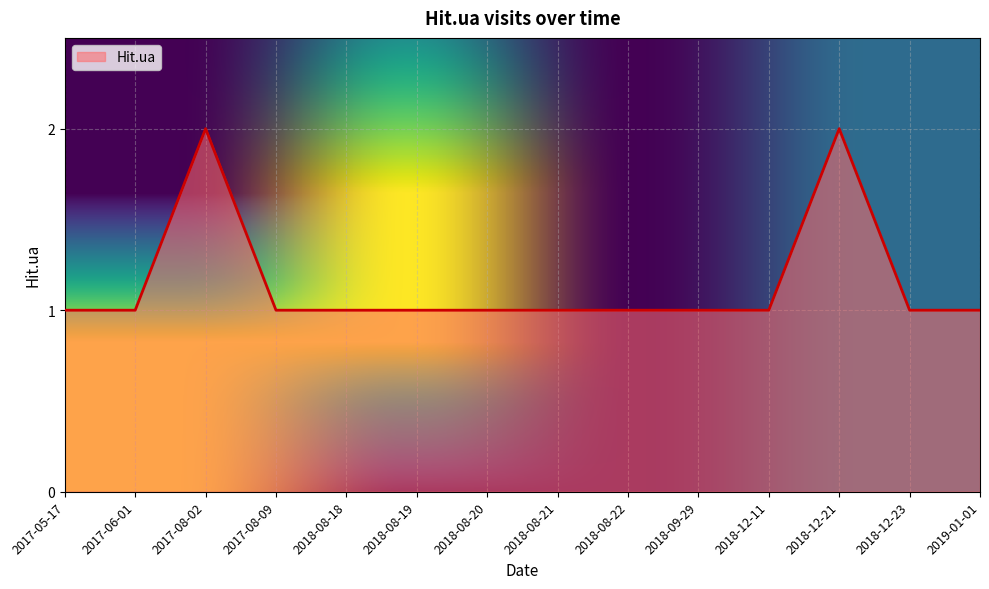

What is the maximum value shown in the chart?

2